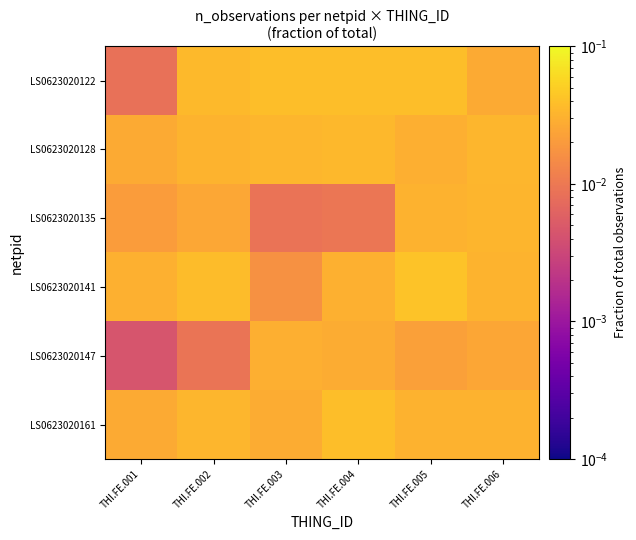

Between THI.FE.005 and THI.FE.003, which is larger?

THI.FE.003